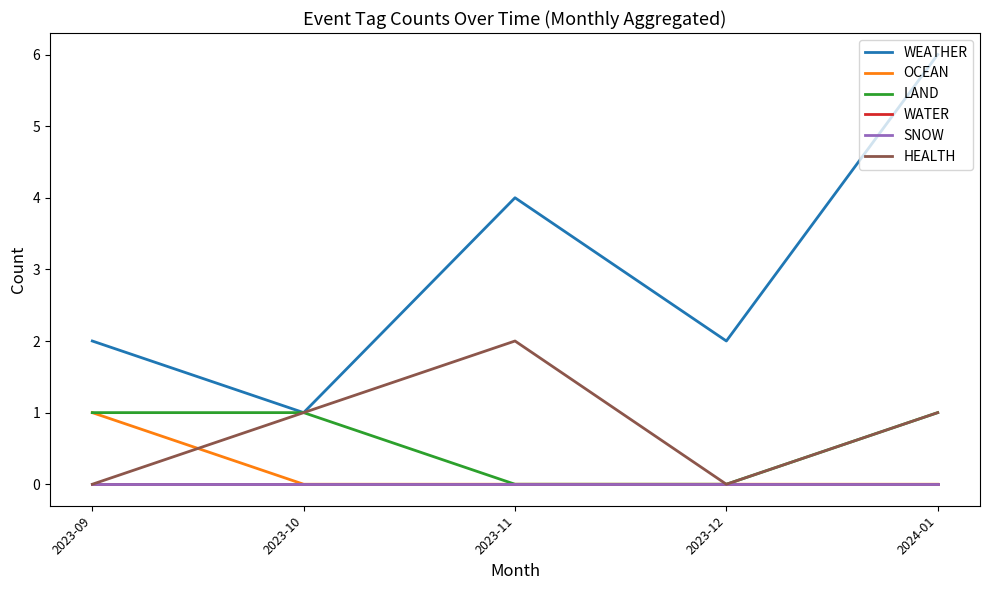

Does the chart display data point markers on the line(s)?

No